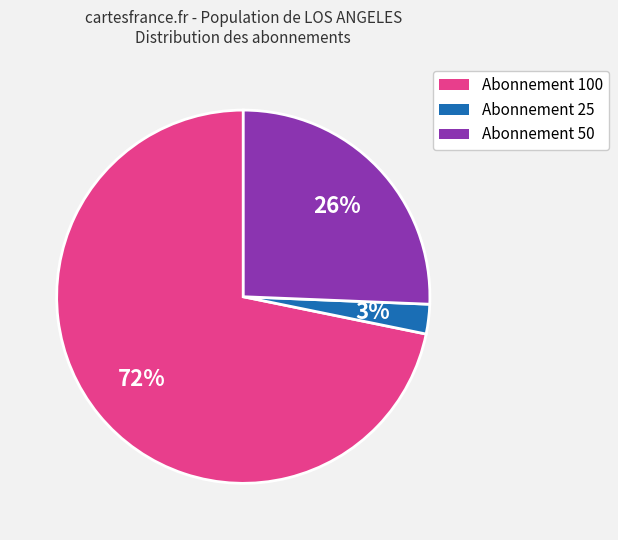

Count the number of slices in the pie.

3